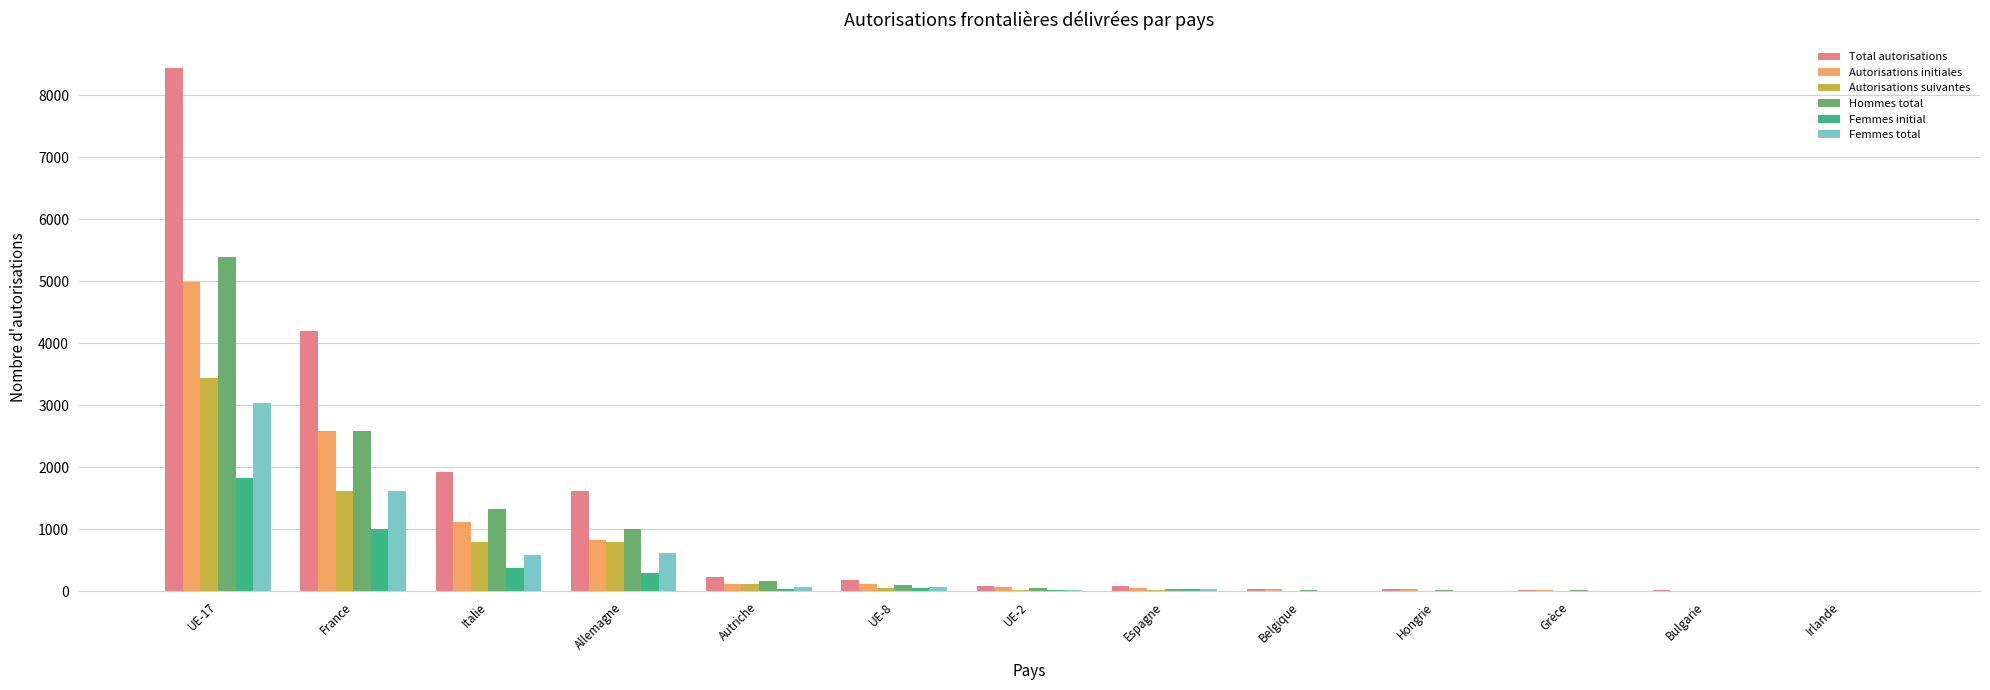

Is it true that Femmes initial equals 5 at Irlande?

True